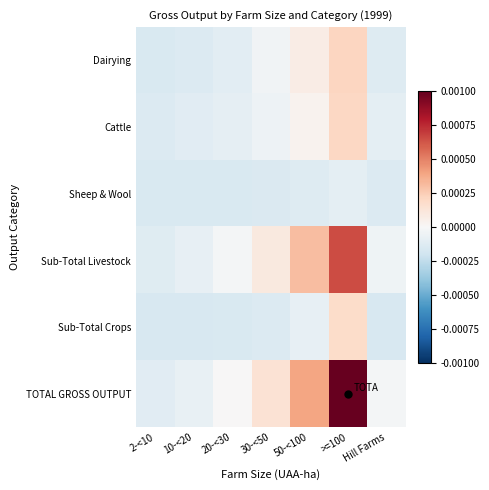

List the series in order of their peak value, lowest first.

Sheep & Wool, Sub-Total Crops, Cattle, Dairying, Sub-Total Livestock, TOTAL GROSS OUTPUT